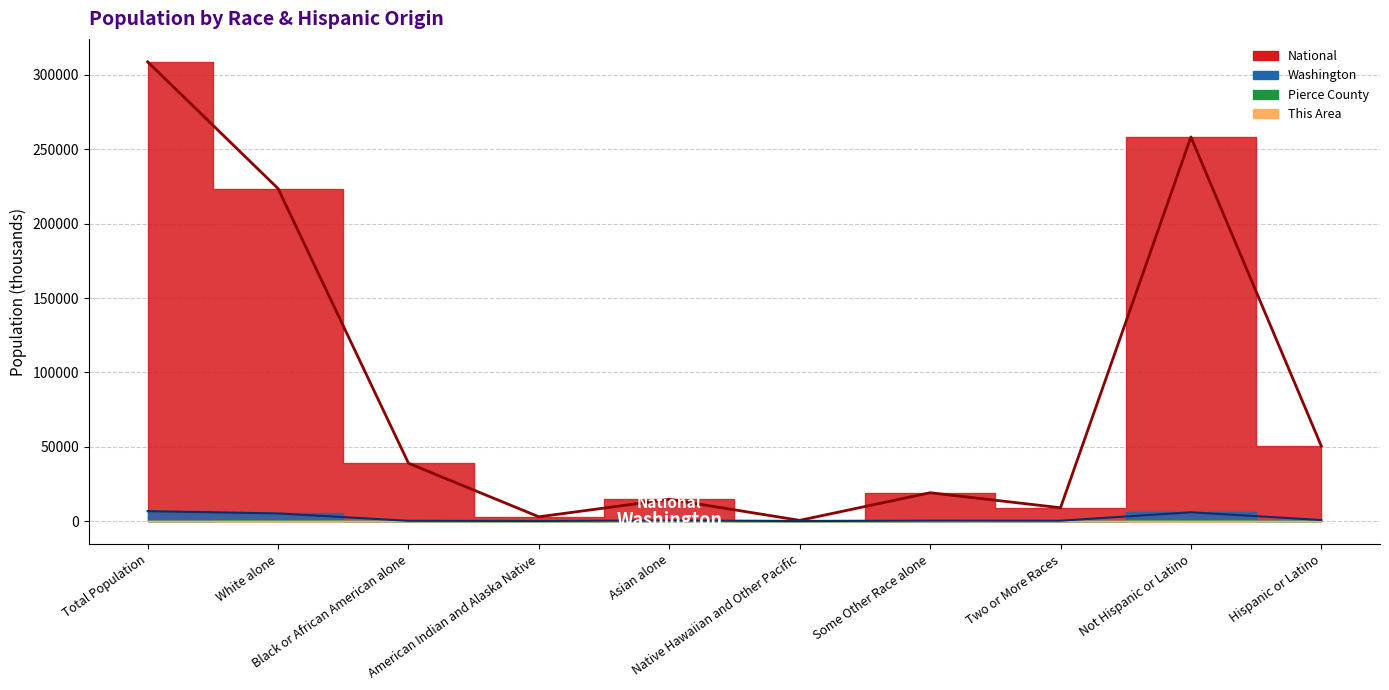

At which category is the sum across all series the highest?

Total Population